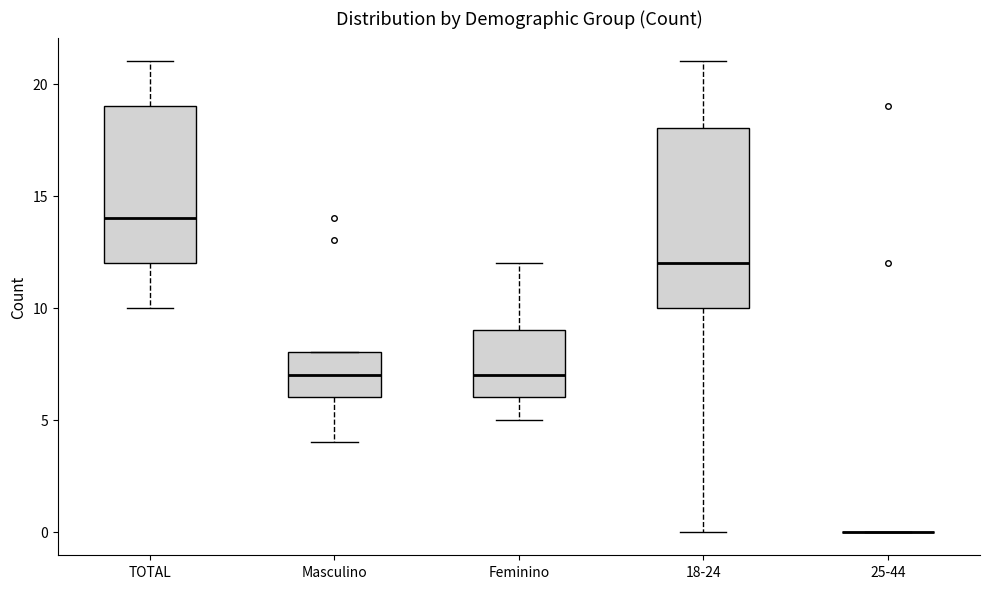

Which box is the tallest, from its lower edge to its upper edge?

18-24